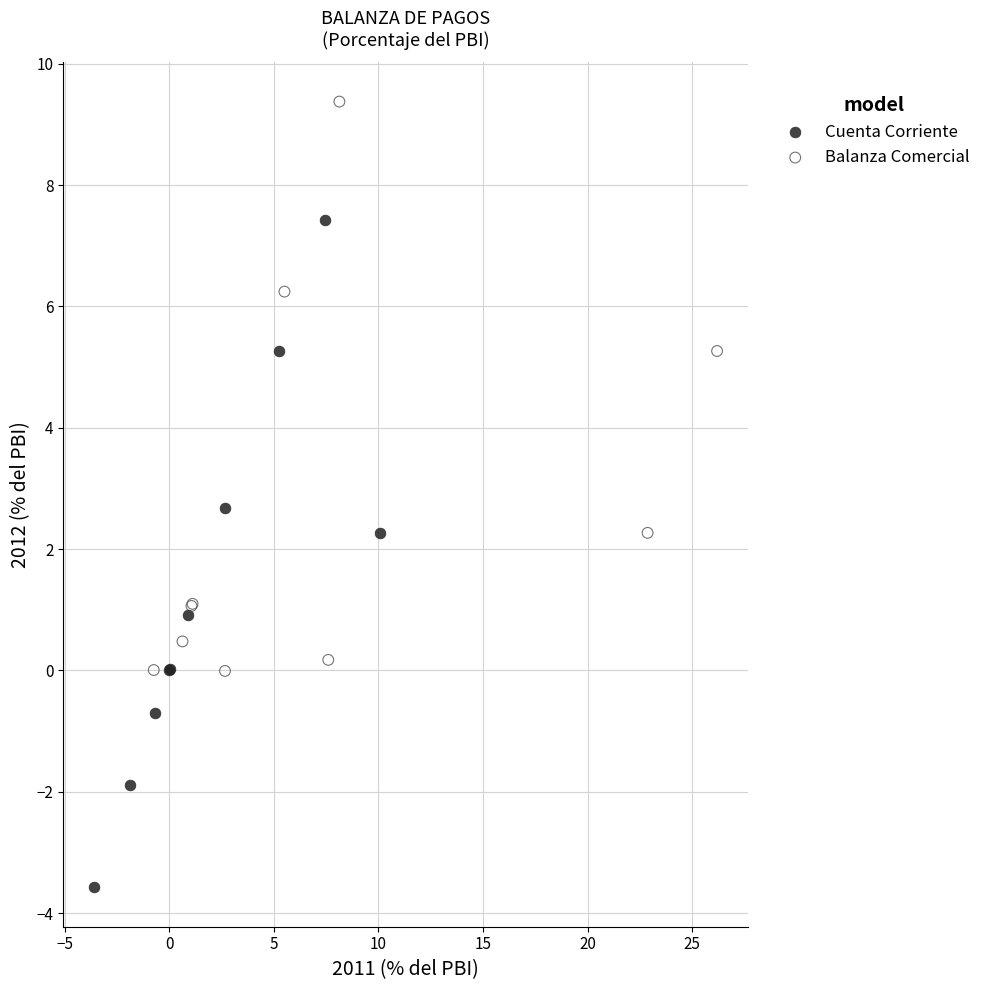

Which series contains the lowest Y value?

Cuenta Corriente